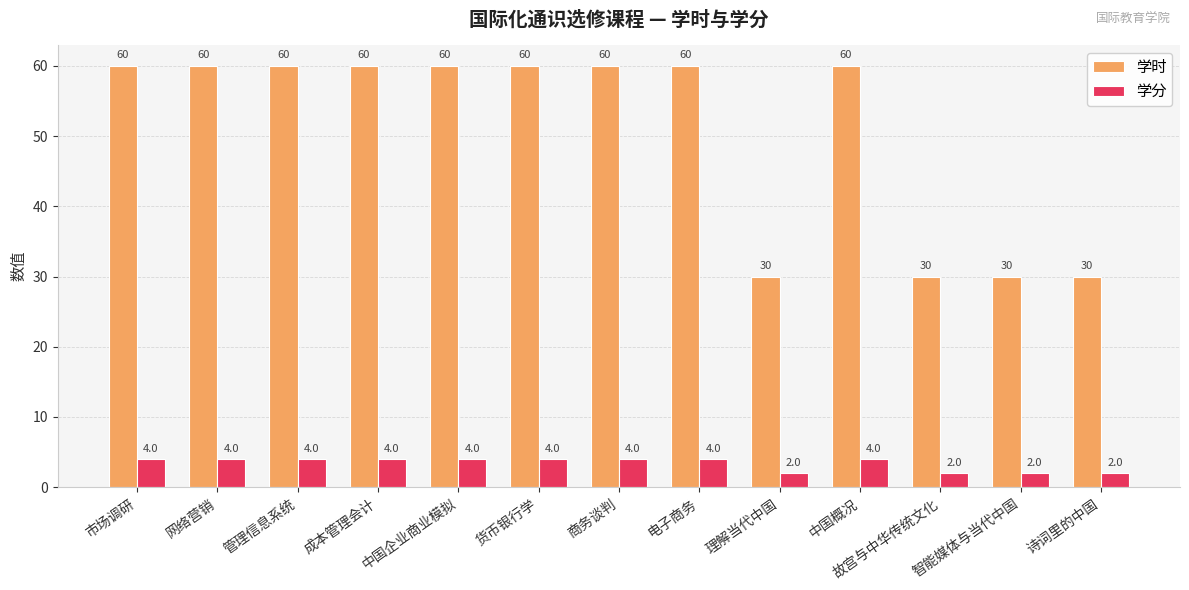

Which series has the largest range (max minus min)?

学时